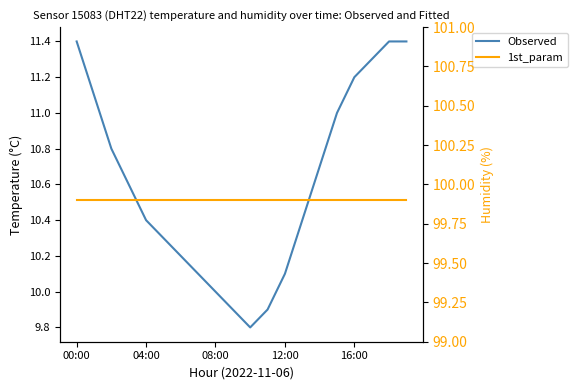

The 1st_param series shows 99.9 at 17. True or false?

True